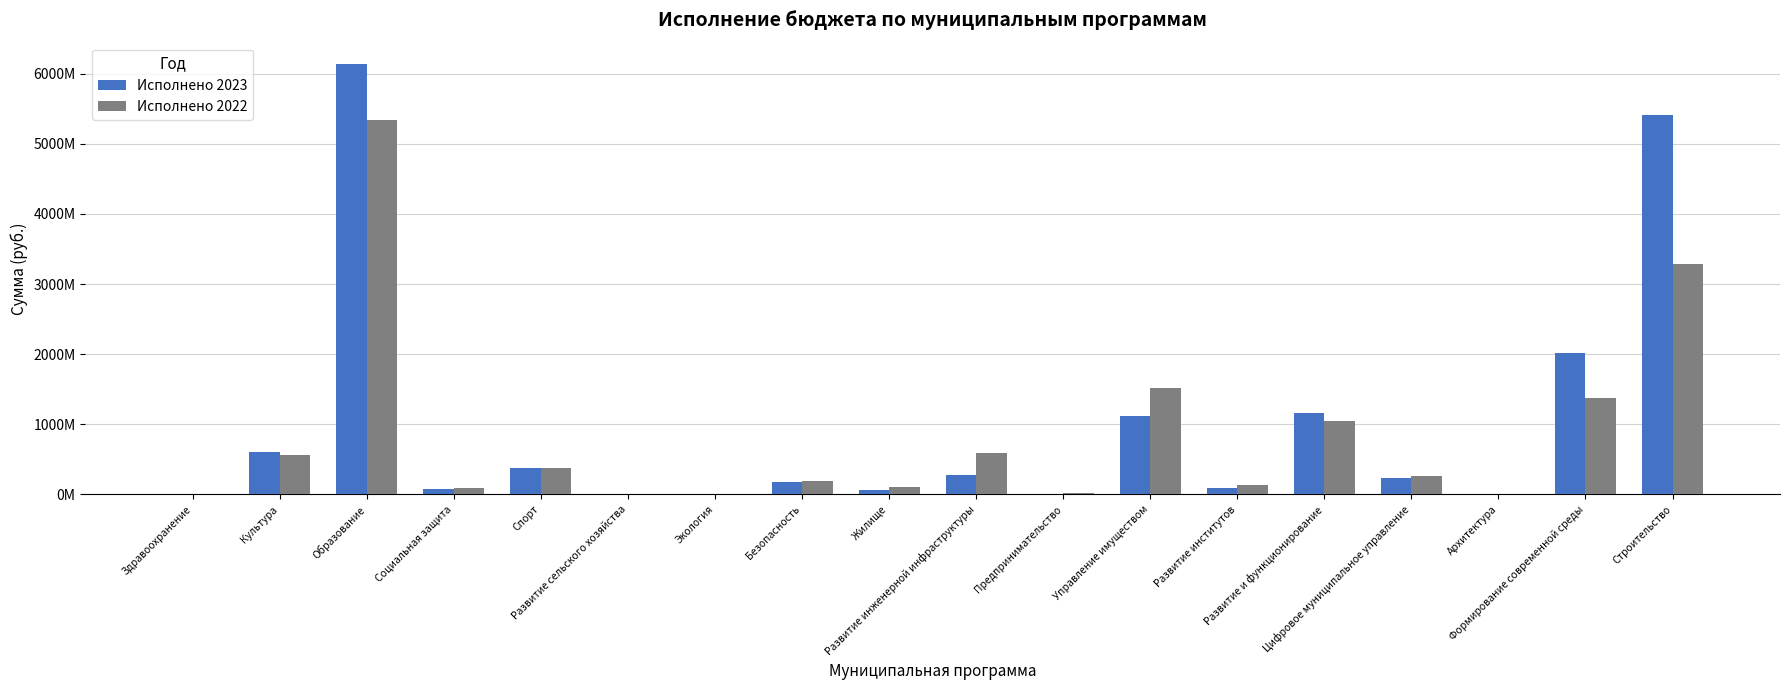

What is the label of the 10th bar from the right?

Жилище